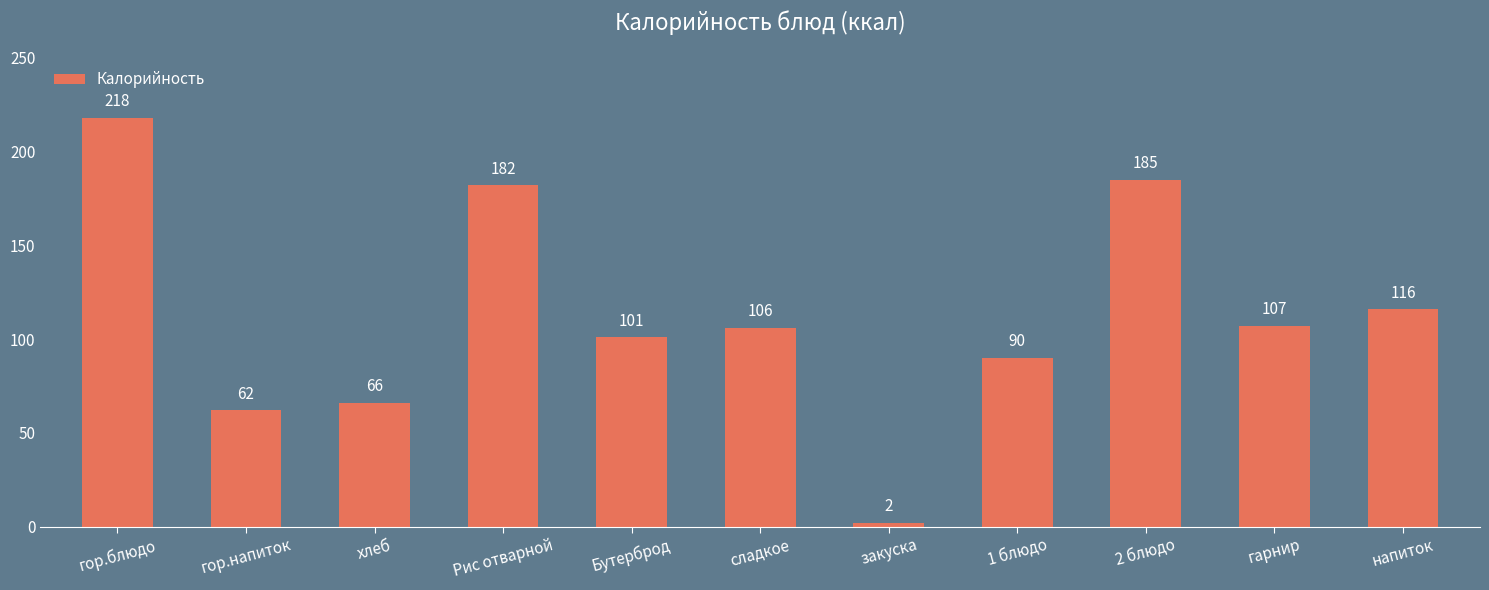

How many series are shown in this chart?

1